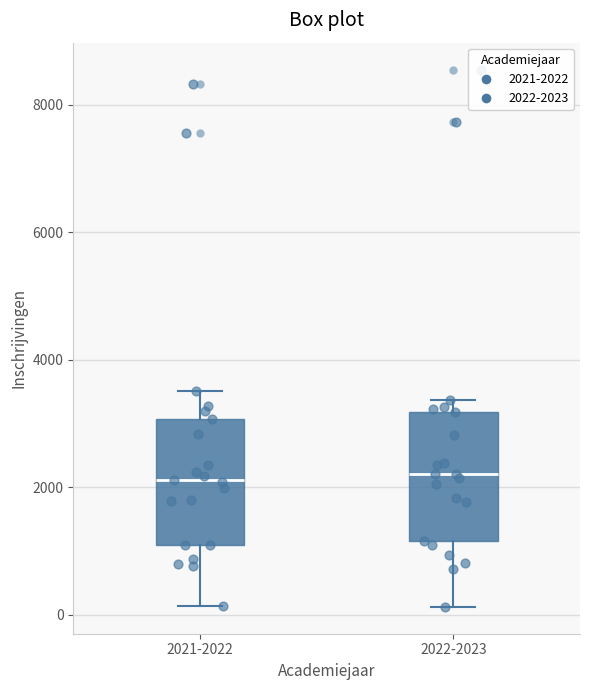

Where is the lower edge of the box for 2021-2022 on the y-axis? The values are not printed on the chart, so give them approximately, as read against the axis.

1000